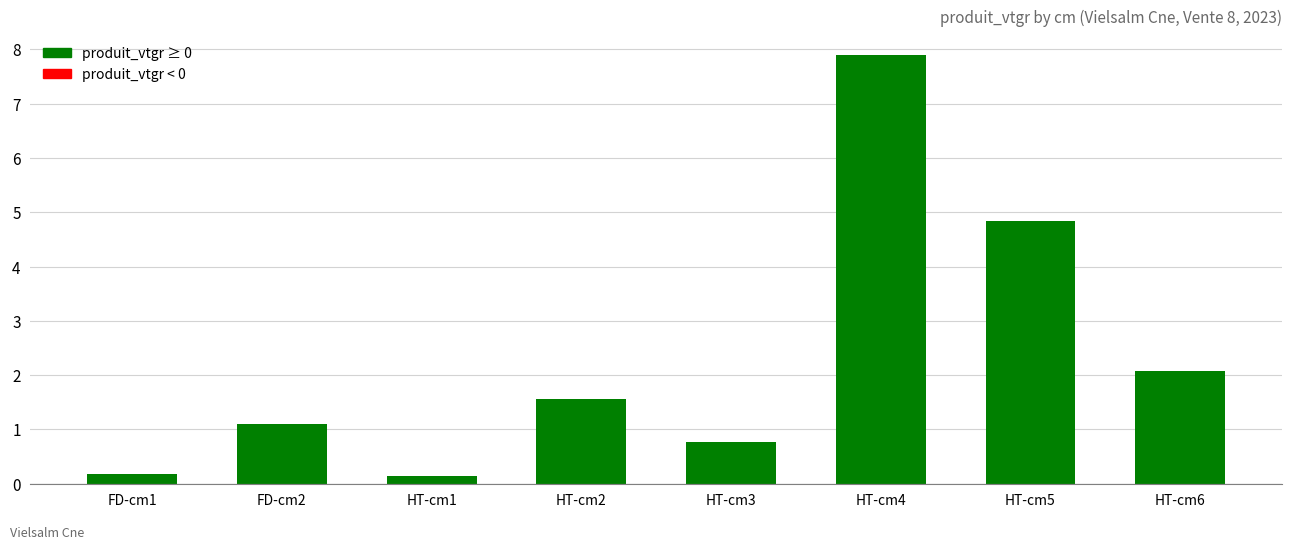

Is it true that the value at HT-cm1 is 0.1?

True